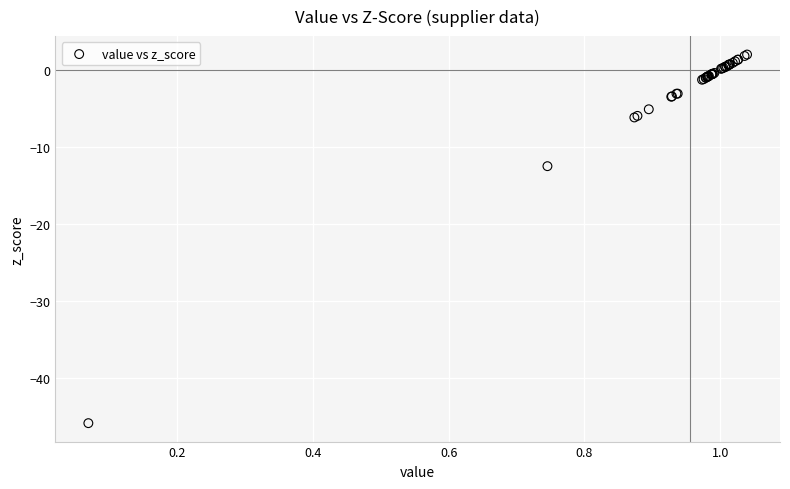

What Y value in the scatter plot is closest to -21?

-12.5